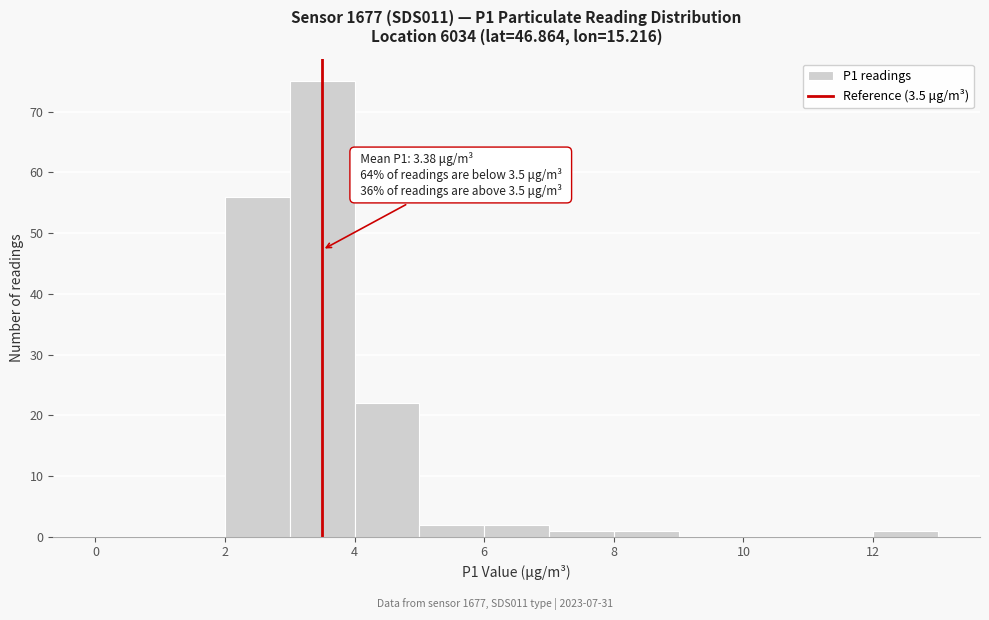

Over which range of the x-axis is the bar tallest?

3 to 4